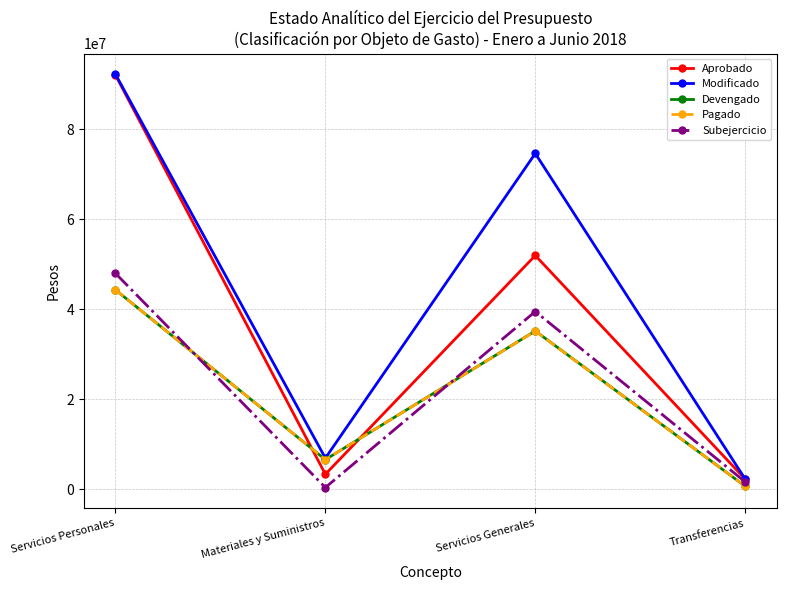

Between Servicios Personales and Materiales y Suministros, which series saw the biggest shift?

Aprobado